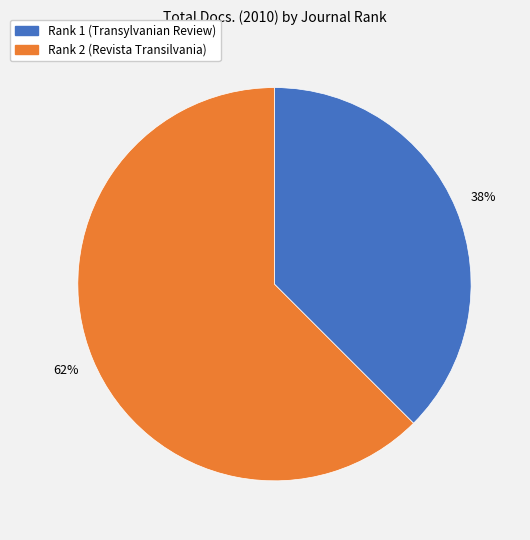

True or false: Rank 1 (Transylvanian Review) accounts for 43% of the total.

False